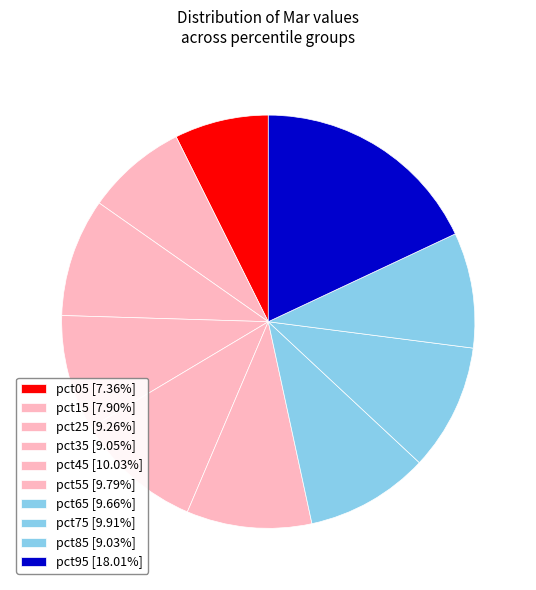

Is pct25 the majority of the pie?

No